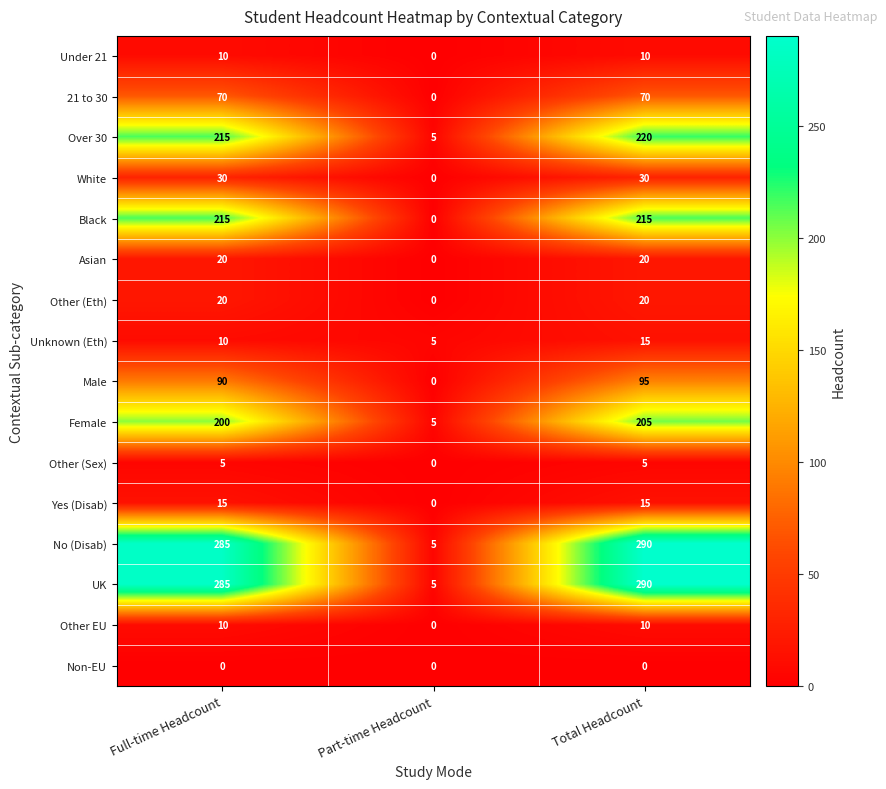

What is the total value across all series at Full-time Headcount?

1480